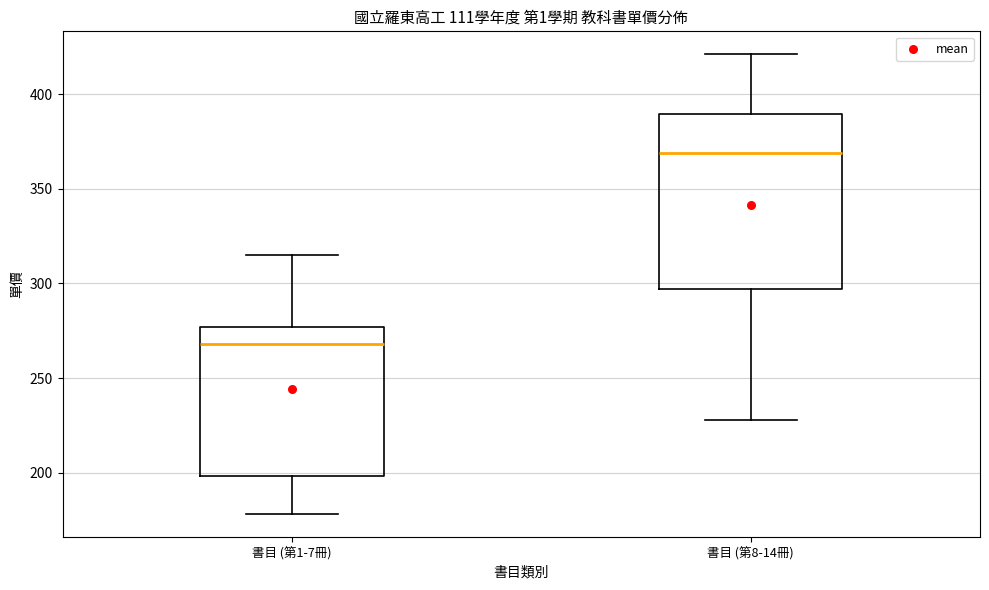

Which box's median line is the highest?

書目 (第8-14冊)